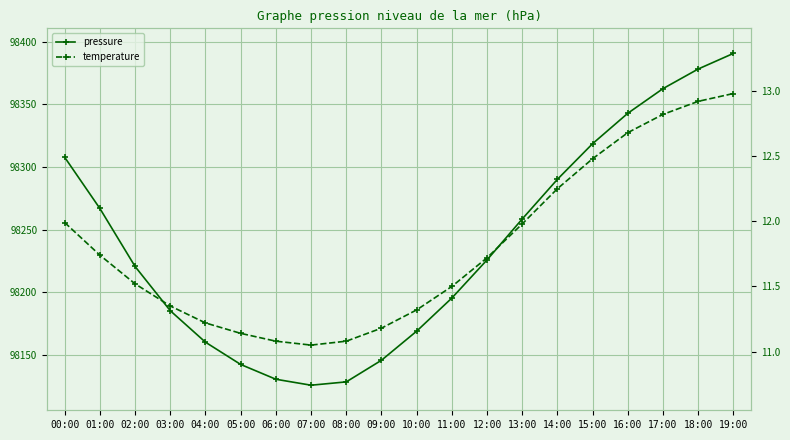

How many series are shown in this chart?

2